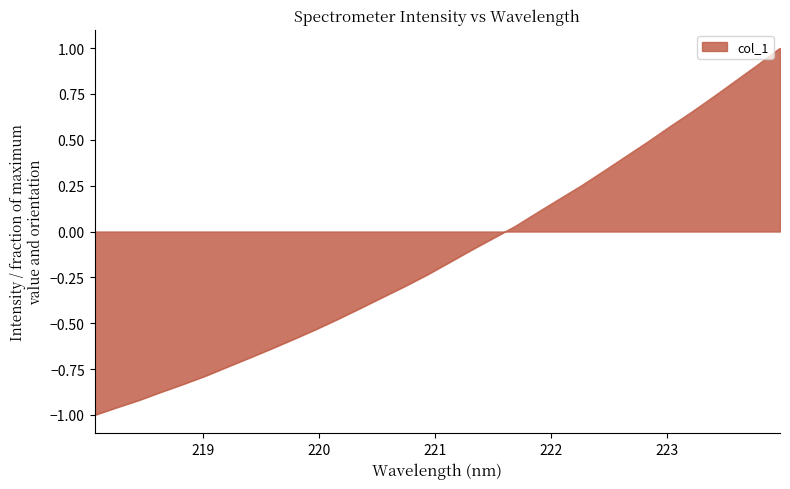

Does the chart display data point markers on the line(s)?

No